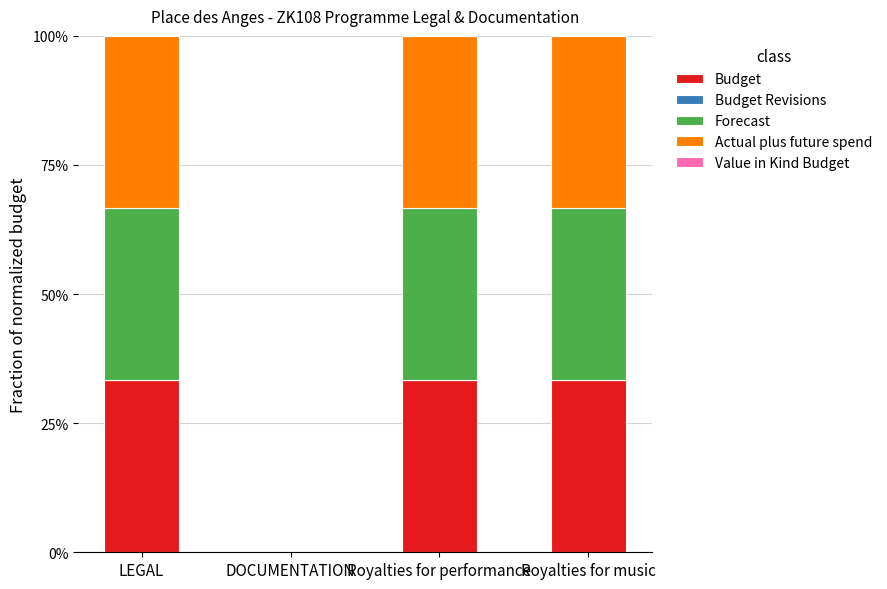

Does the chart contain stacked bars?

Yes